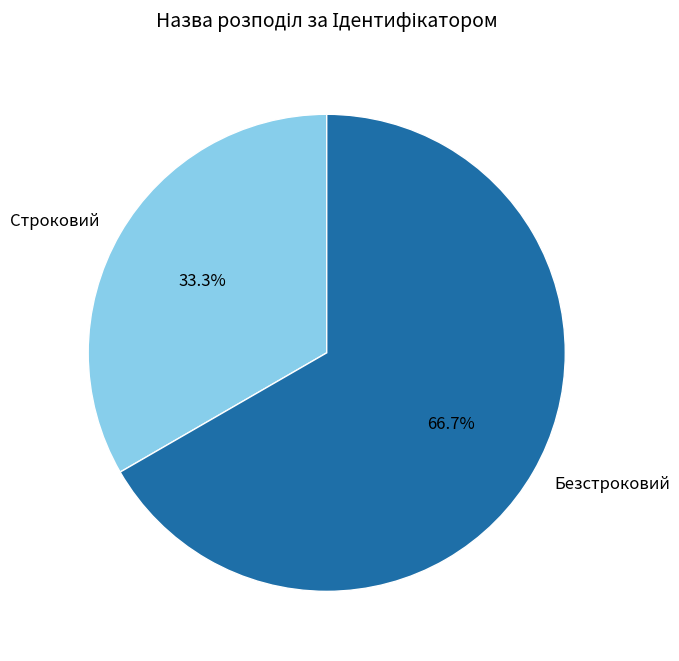

To the nearest percent, what percentage of the pie is Строковий?

33%